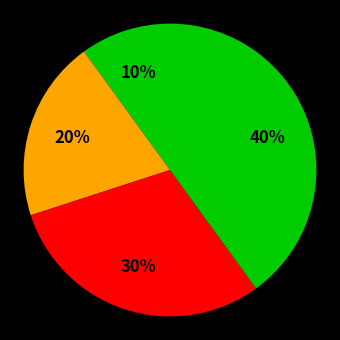

How many slices are in this pie chart?

4